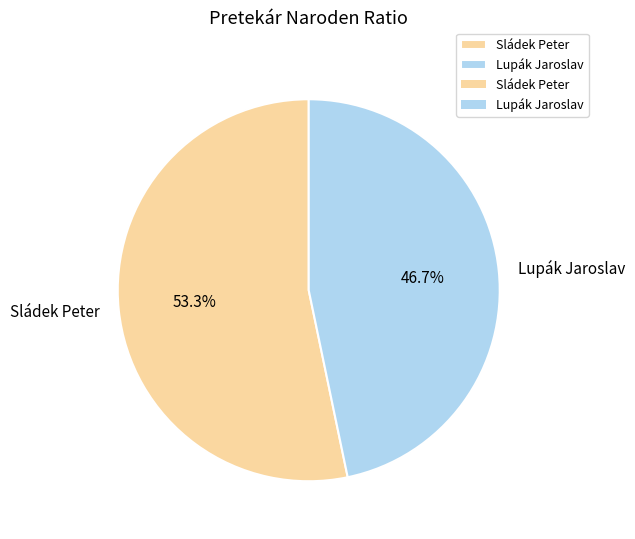

True or false: Sládek Peter accounts for 48% of the total.

False